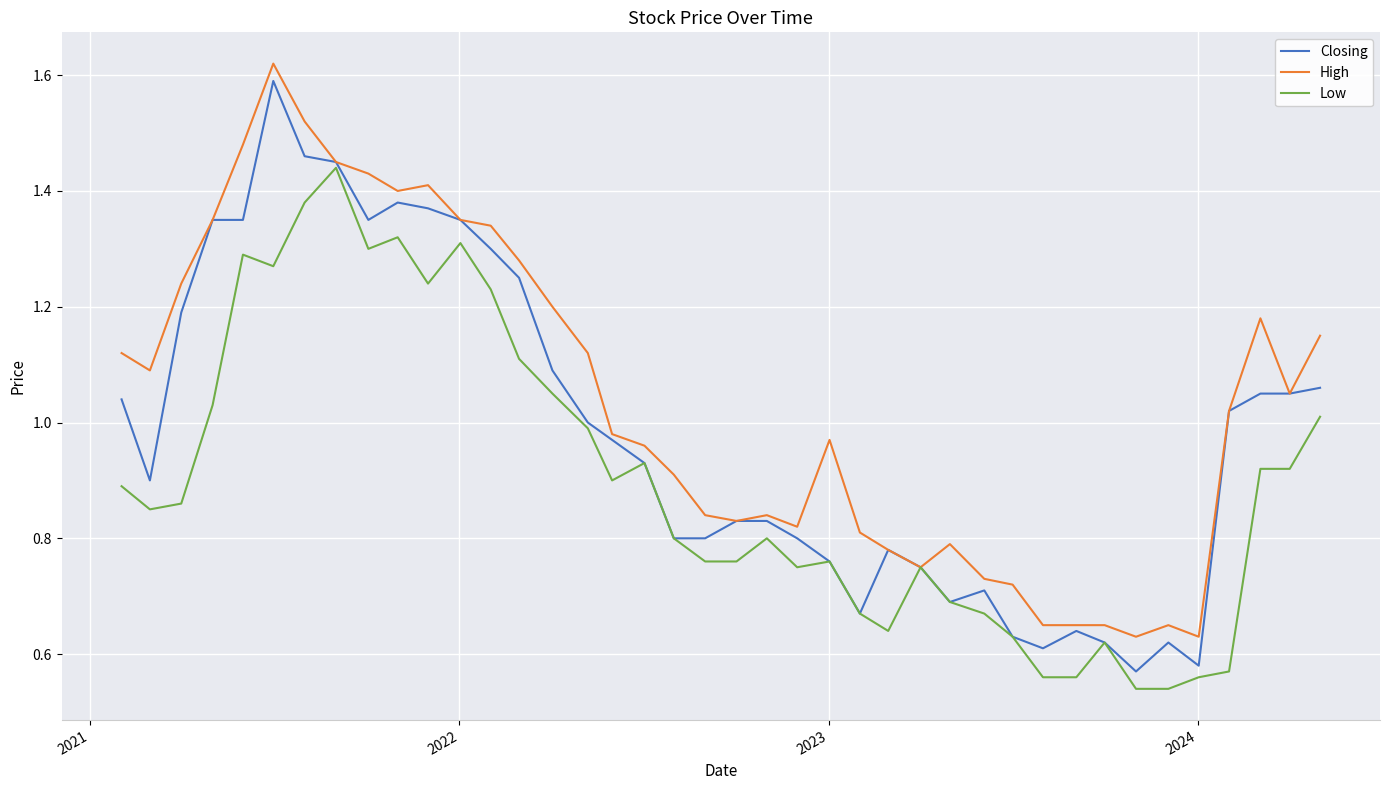

Which series has the largest total across all categories?

High